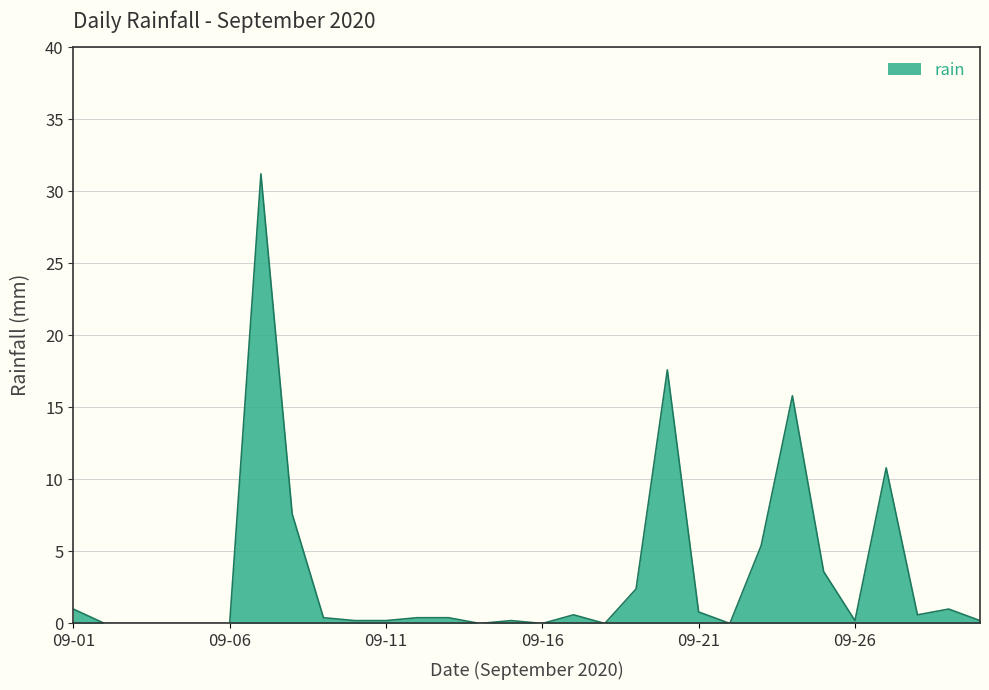

What is the maximum value shown in the chart?

31.2